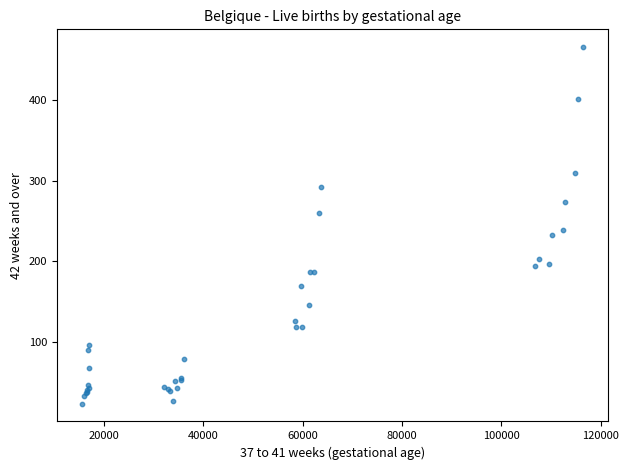

What Y value in the scatter plot is closest to 244?

239